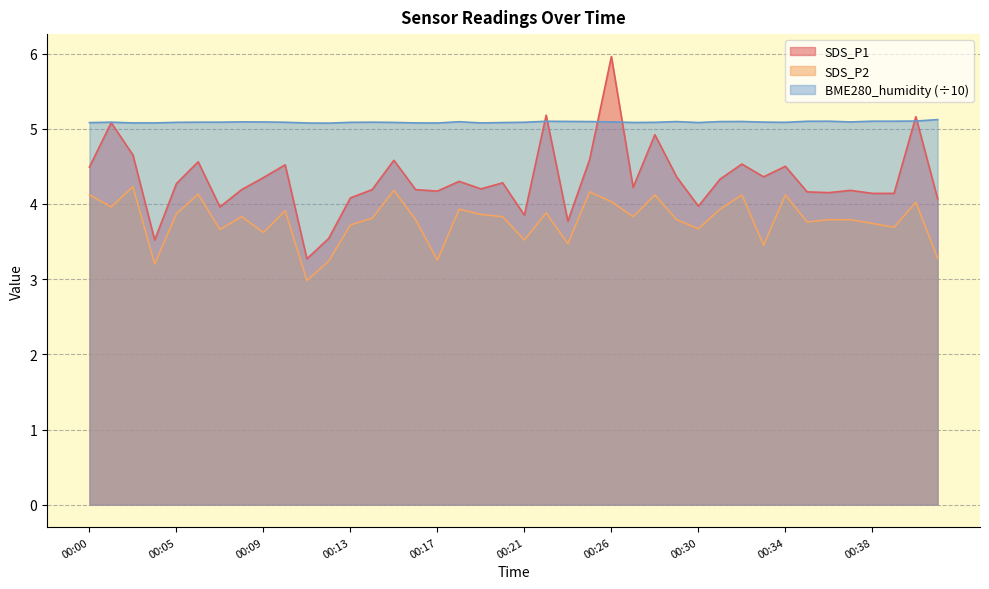

Where is the first local minimum for SDS_P1?

00:04